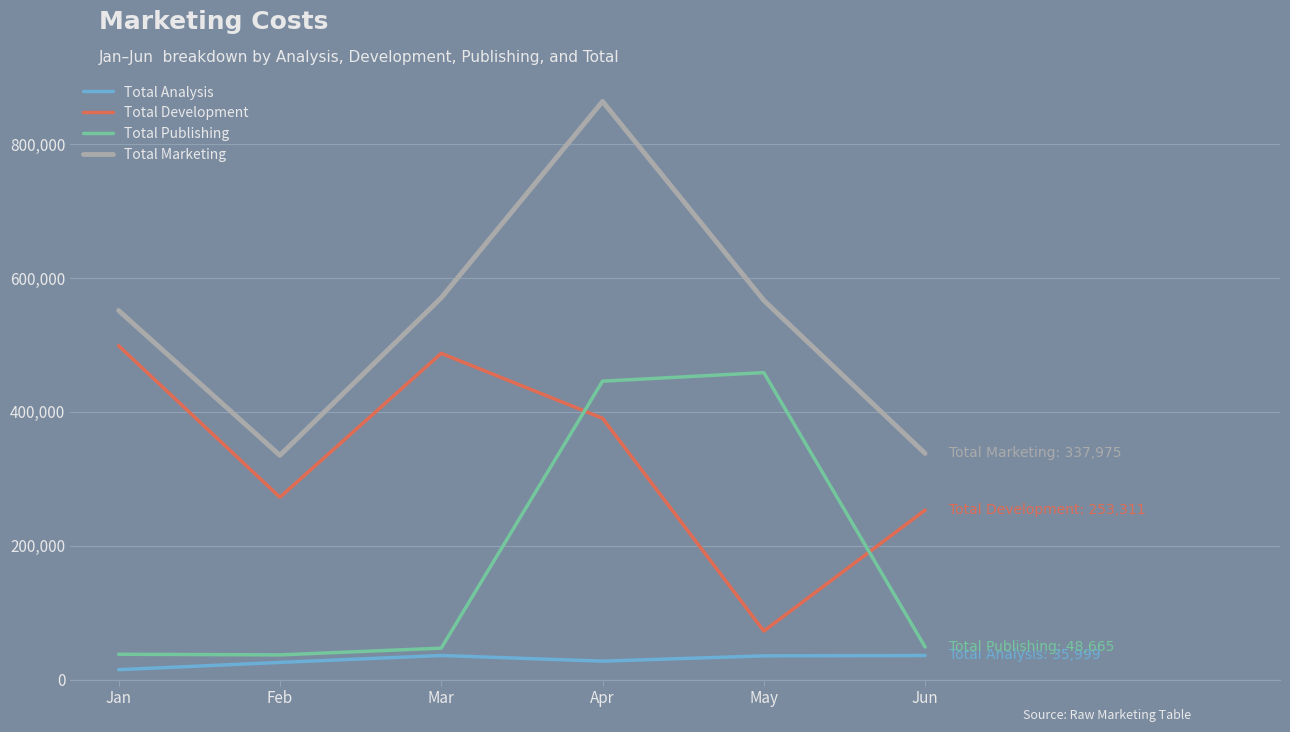

True or false: Total Marketing and Total Development intersect in this chart.

False